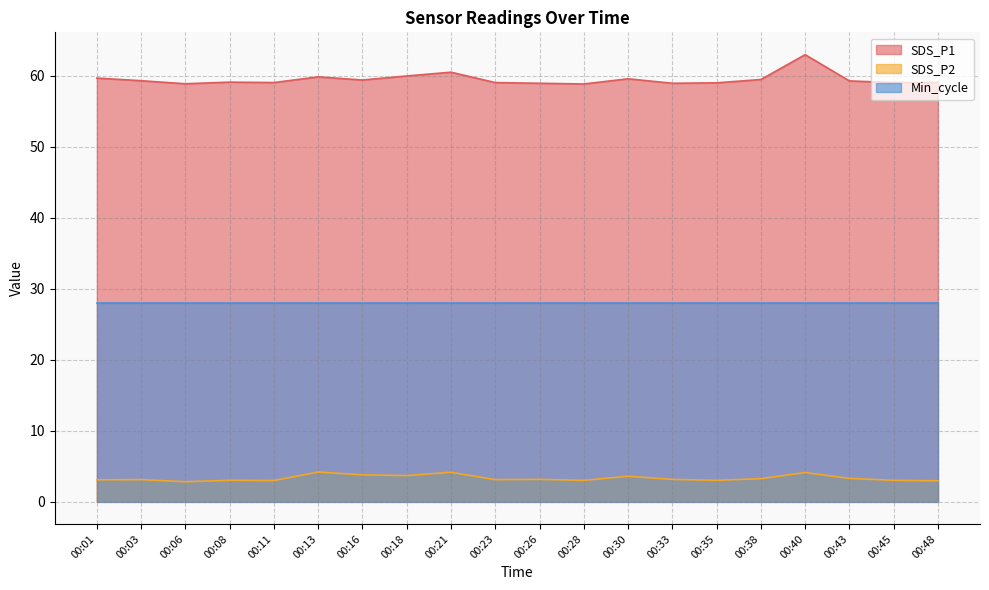

Where is SDS_P2 nearest to the value 3?

00:08